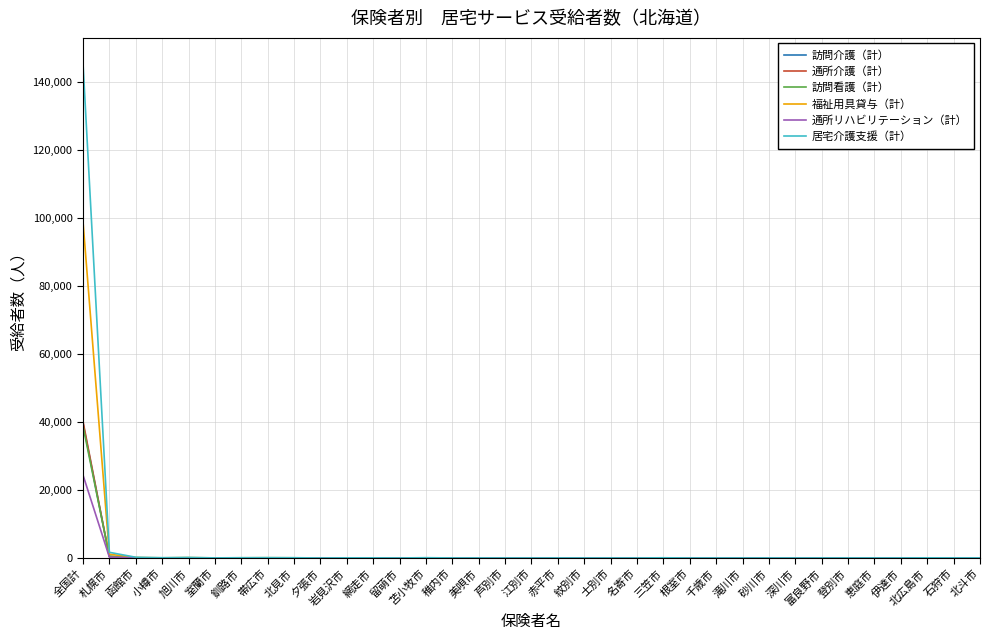

True or false: 通所リハビリテーション（計） has a value of 24437 at 全国計.

True